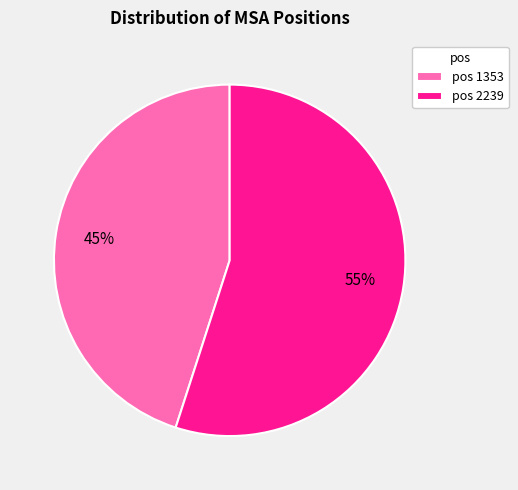

To the nearest percent, what percentage of the pie is pos 2239?

55%